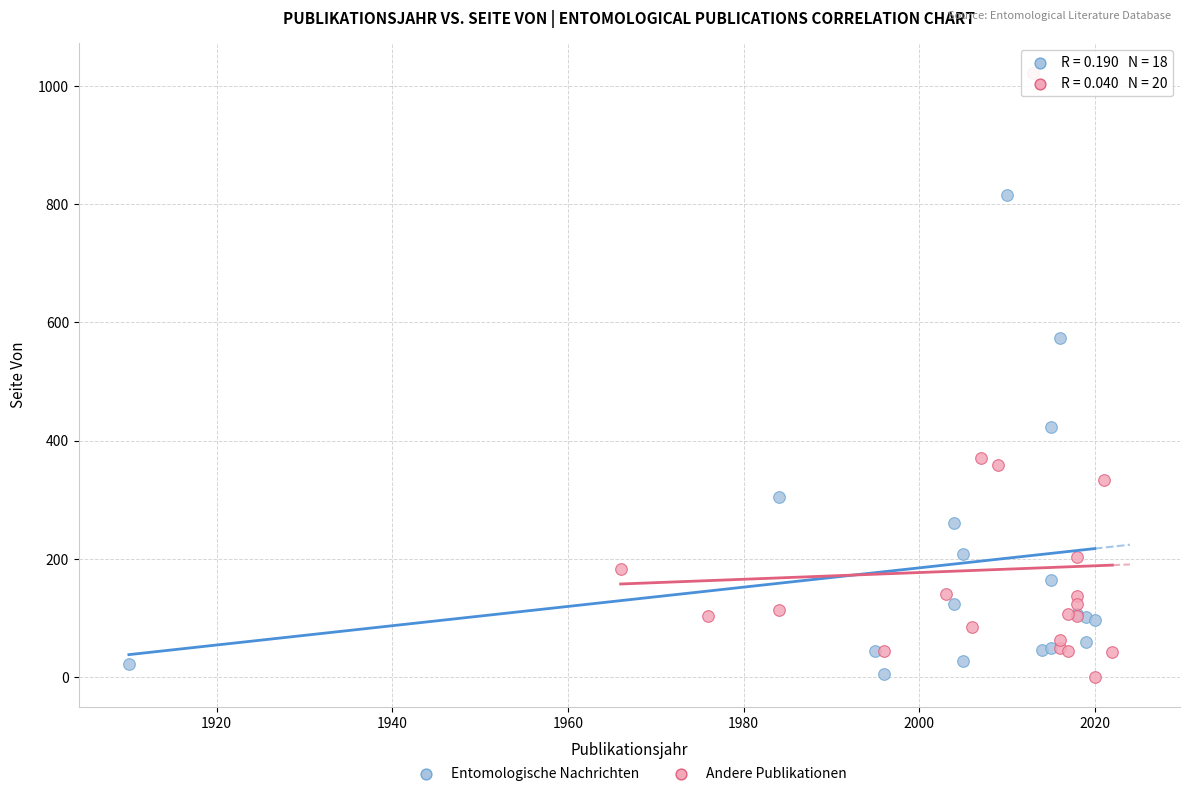

Which series has the largest Y range (max minus min)?

Andere Publikationen